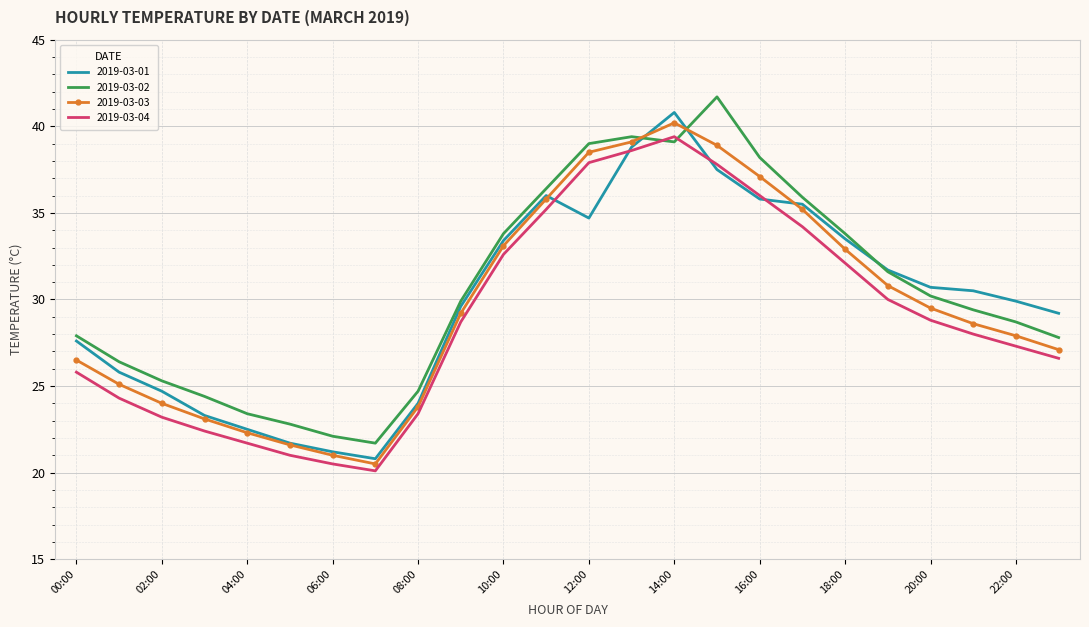

What is the difference between the maximum and minimum values in the 2019-03-04 series?

19.3